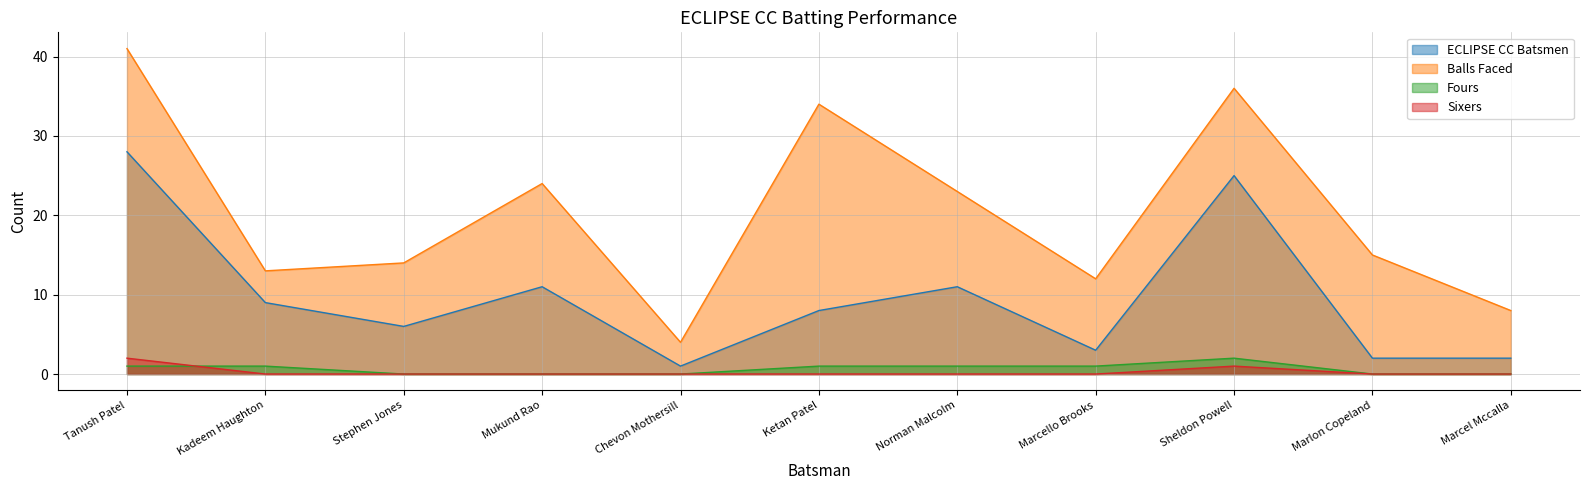

Reading left to right, list all the values displayed in this chart.

ECLIPSE CC Batsmen: Tanush Patel=28	Kadeem Haughton=9	Stephen Jones=6	Mukund Rao=11	Chevon Mothersill=1	Ketan Patel=8	Norman Malcolm=11	Marcello Brooks=3	Sheldon Powell=25	Marlon Copeland=2	Marcel Mccalla=2
Balls Faced: Tanush Patel=41	Kadeem Haughton=13	Stephen Jones=14	Mukund Rao=24	Chevon Mothersill=4	Ketan Patel=34	Norman Malcolm=23	Marcello Brooks=12	Sheldon Powell=36	Marlon Copeland=15	Marcel Mccalla=8
Fours: Tanush Patel=1	Kadeem Haughton=1	Stephen Jones=0	Mukund Rao=0	Chevon Mothersill=0	Ketan Patel=1	Norman Malcolm=1	Marcello Brooks=1	Sheldon Powell=2	Marlon Copeland=0	Marcel Mccalla=0
Sixers: Tanush Patel=2	Kadeem Haughton=0	Stephen Jones=0	Mukund Rao=0	Chevon Mothersill=0	Ketan Patel=0	Norman Malcolm=0	Marcello Brooks=0	Sheldon Powell=1	Marlon Copeland=0	Marcel Mccalla=0